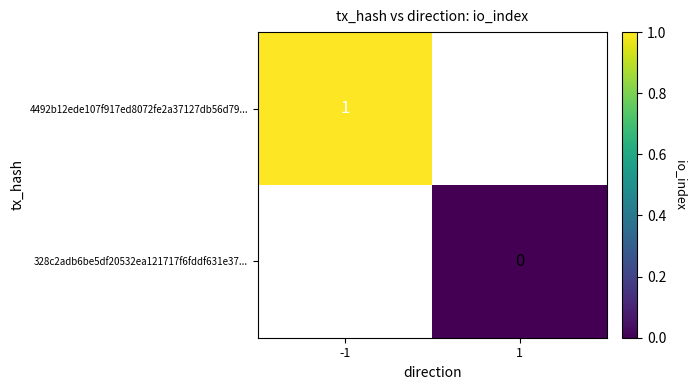

The 4492b12ede107f917ed8072fe2a37127db56d79... series shows 1 at -1. True or false?

True